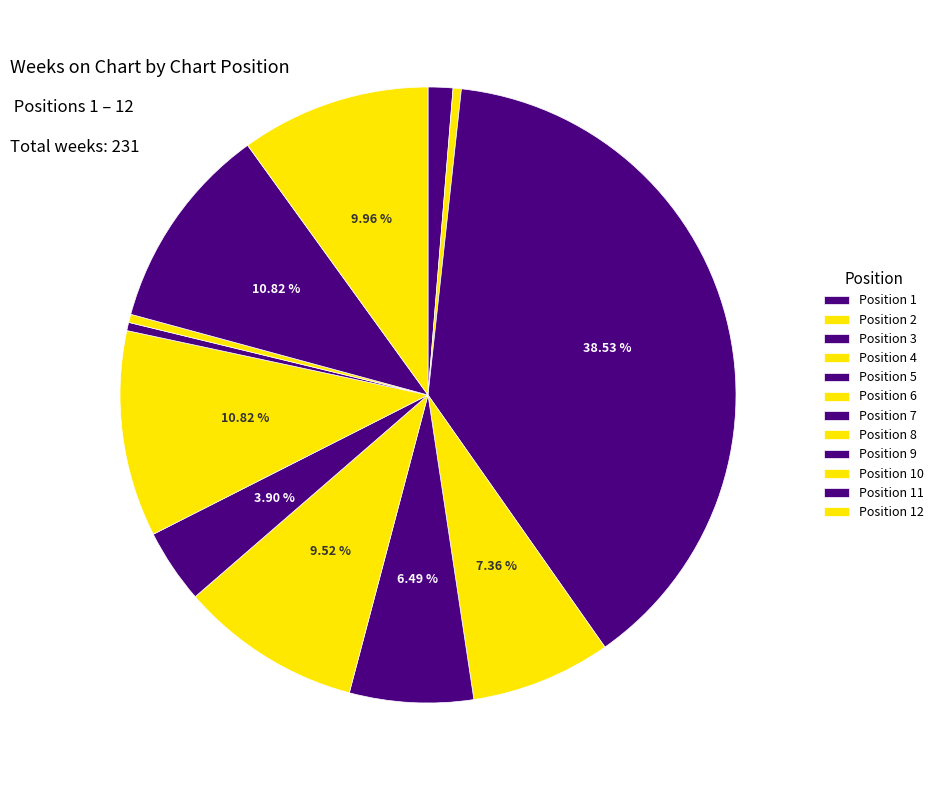

Rank the categories by value from lowest to highest.

2, 9, 10, 1, 7, 5, 4, 6, 12, 8, 11, 3